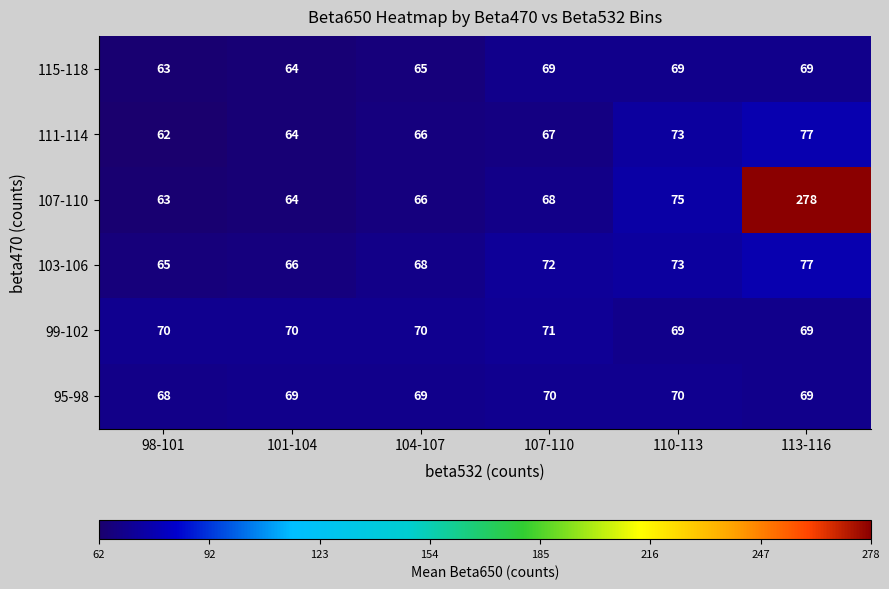

List the labels in order of 107-110 value, smallest first.

98-101, 101-104, 104-107, 107-110, 110-113, 113-116